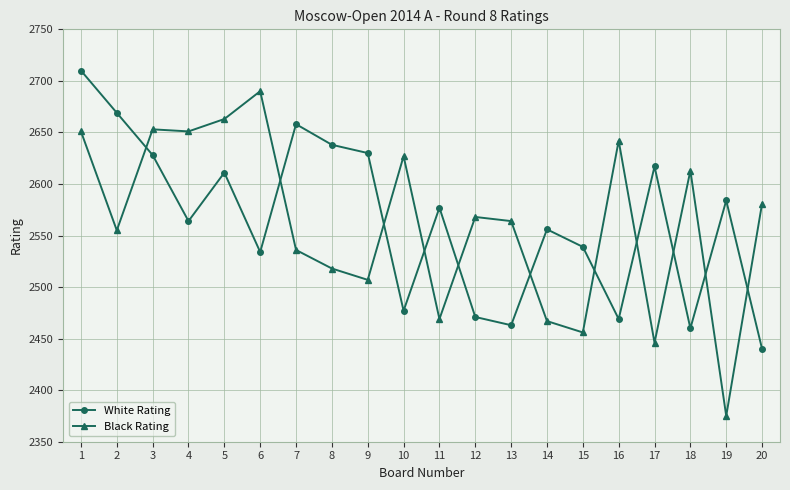

In White Rating, how many points are higher than both neighbors (excluding endpoints)?

6